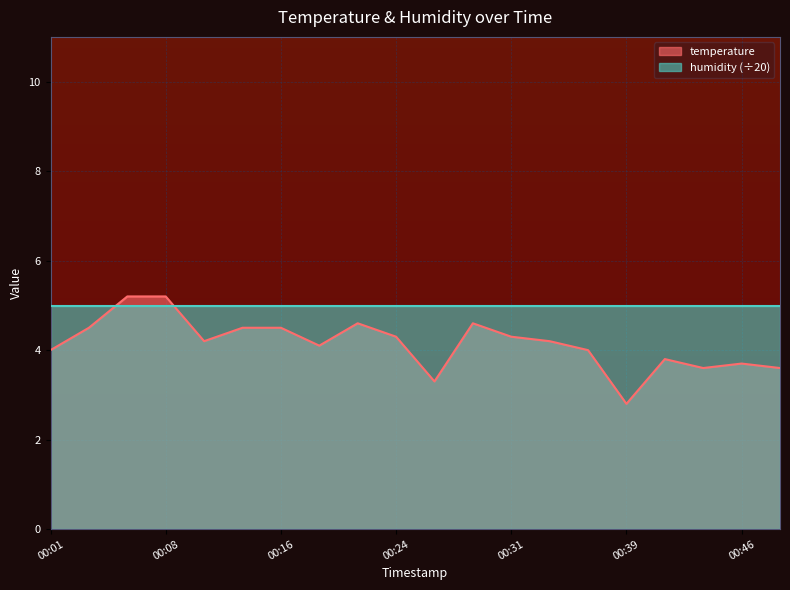

True or false: the data shows 1.5 at 00:06.

False